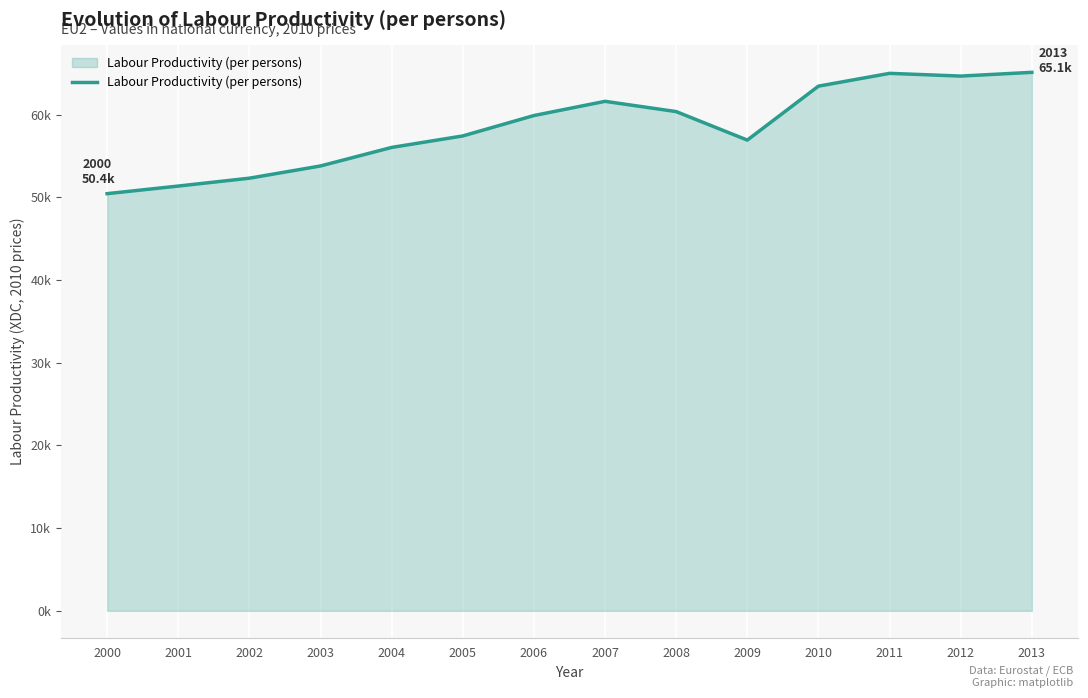

Does the chart display data point markers on the line(s)?

No